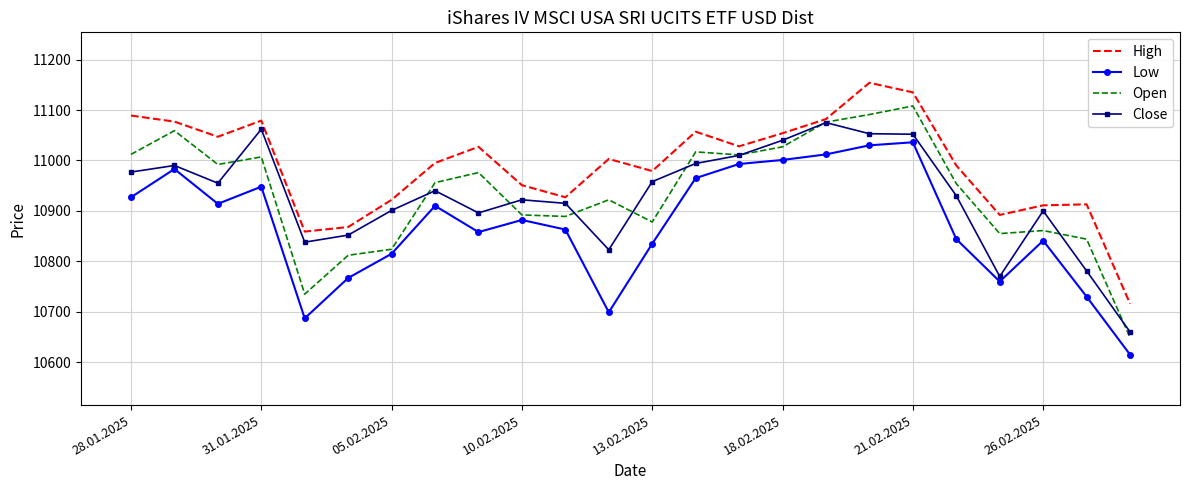

What is the difference between the maximum and minimum values in the Close series?

415